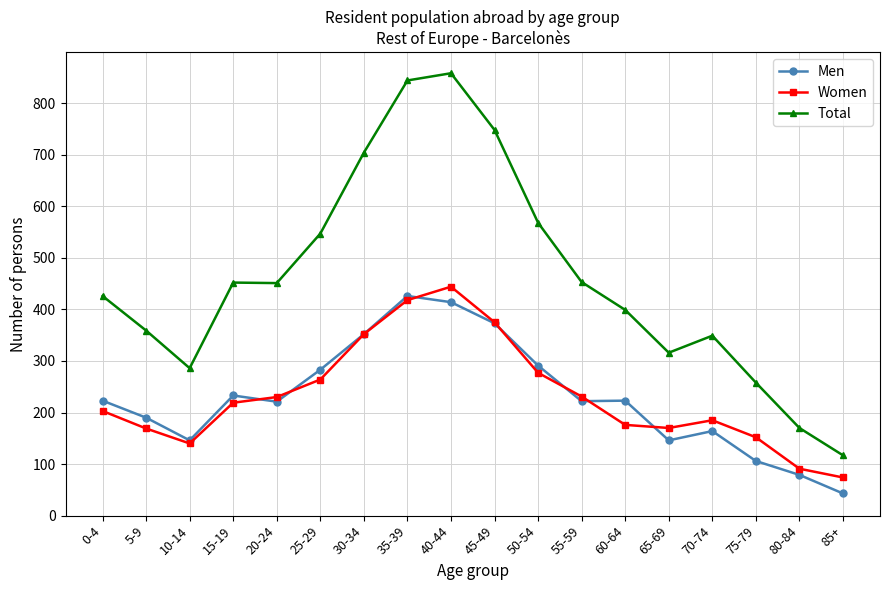

List the series in order of their peak value, lowest first.

Men, Women, Total